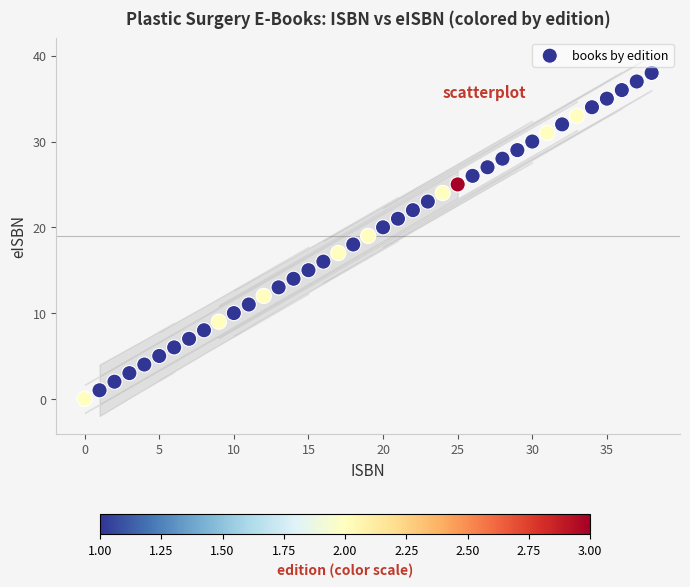

What is the range of X values (max minus min)?

38